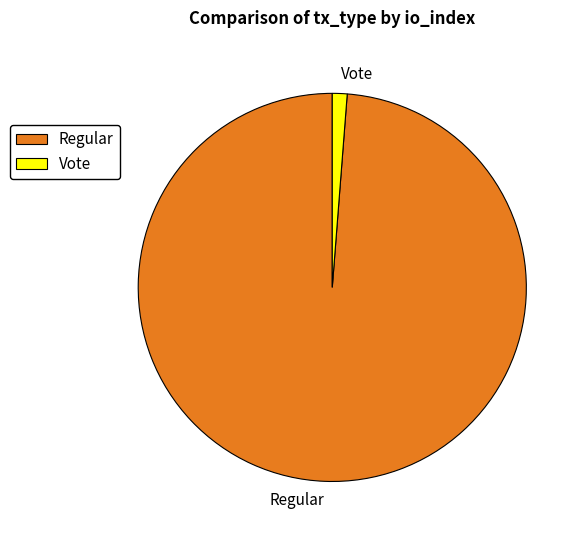

Is there a majority slice in this chart?

Yes